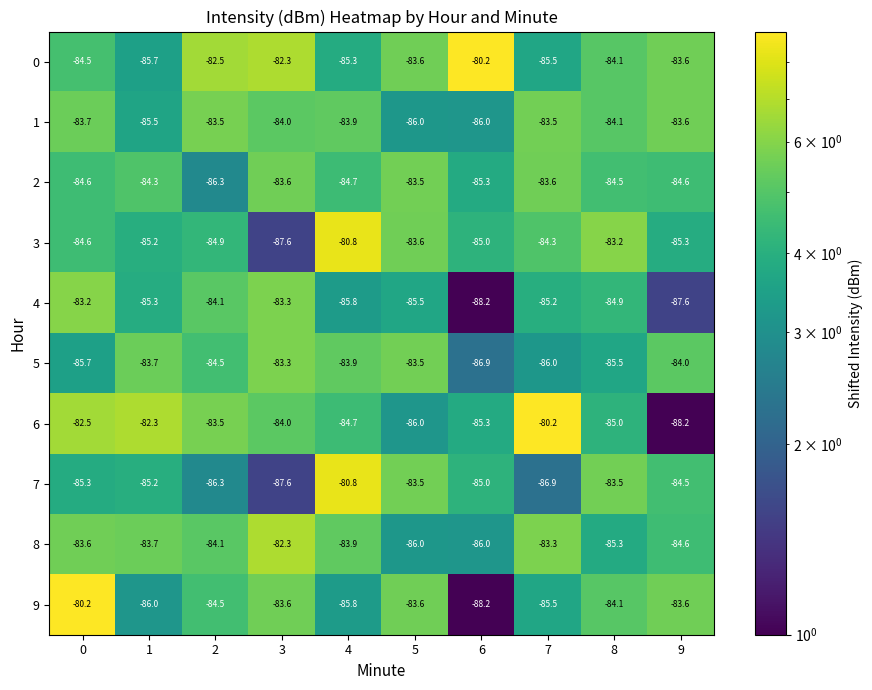

What is the smallest value displayed?

-88.2